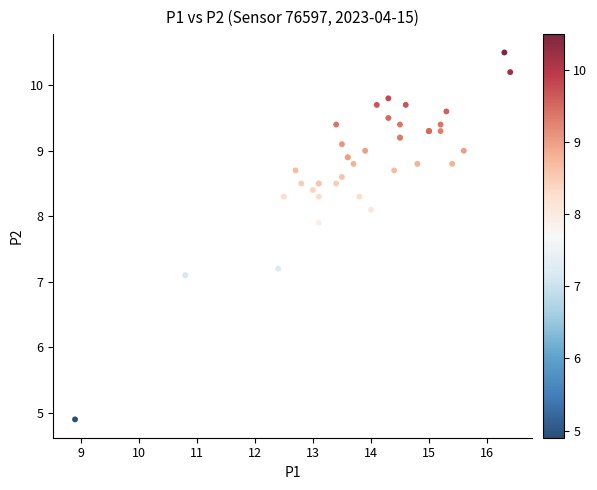

What Y value in the scatter plot is closest to 7?

7.1